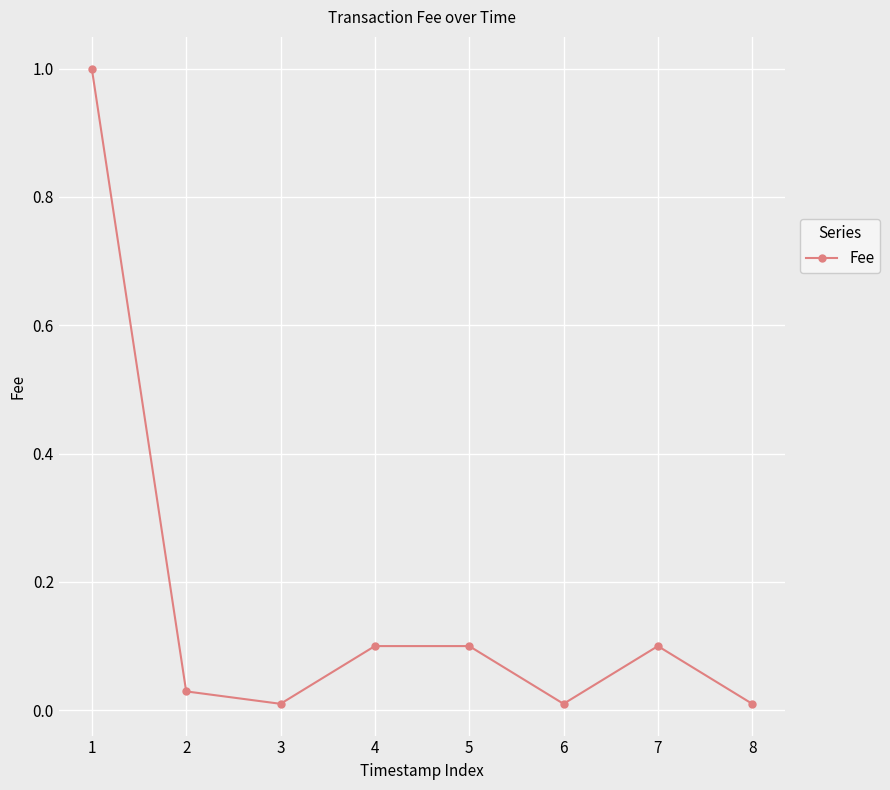

How many lines are shown in the chart?

1